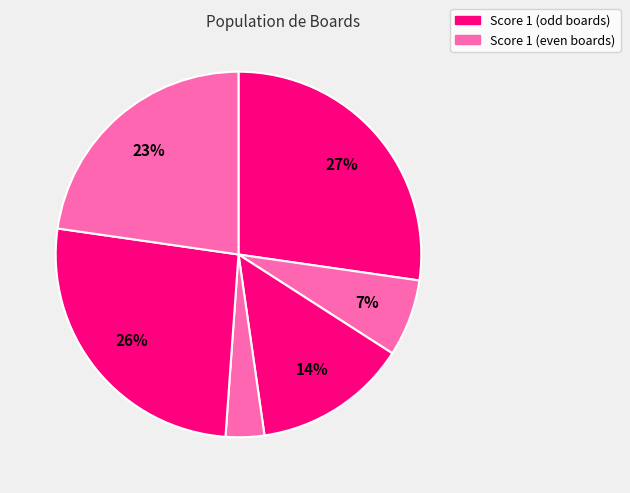

Is there any slice that represents more than half of the pie?

No